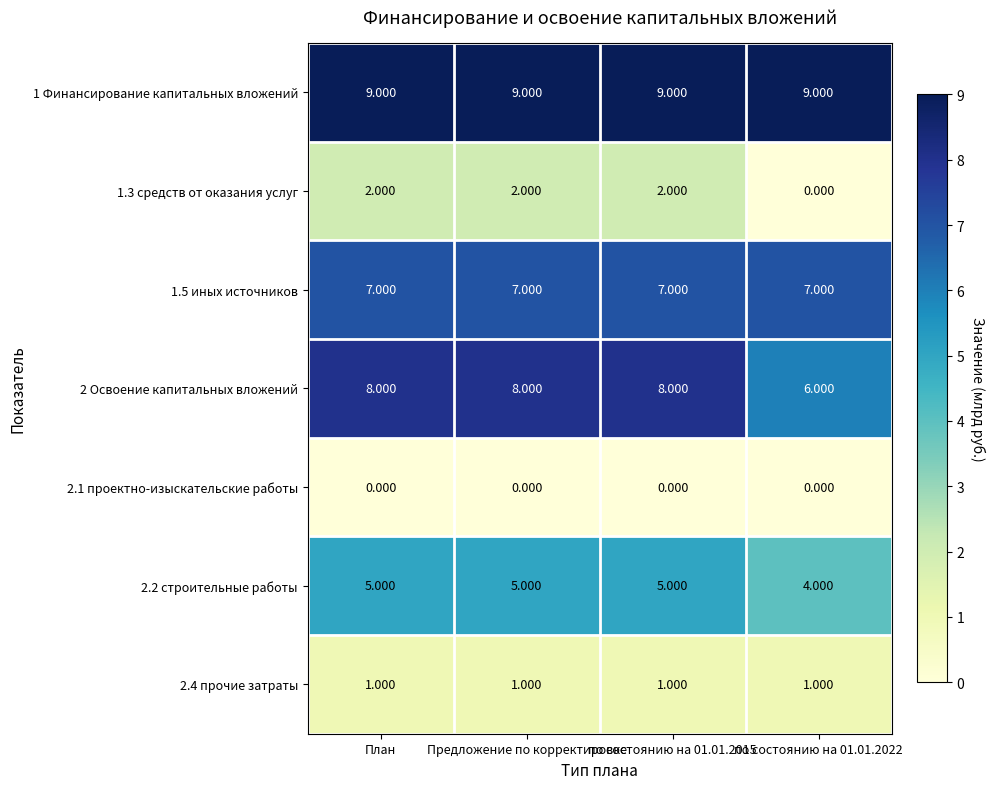

At Предложение по корректировке, list the series in order from smallest to largest.

2.1 проектно-изыскательские работы, 2.4 прочие затраты, 1.3 средств от оказания услуг, 2.2 строительные работы, 1.5 иных источников, 2 Освоение капитальных вложений, 1 Финансирование капитальных вложений